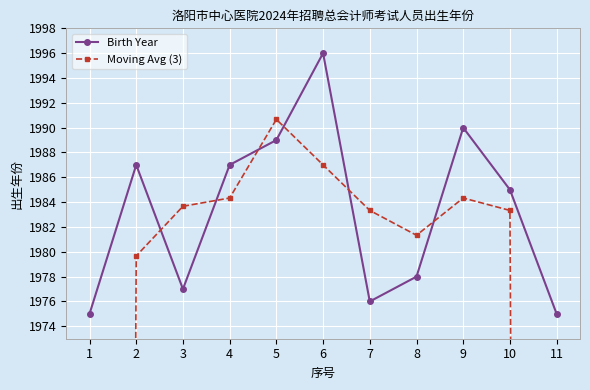

How many intersections are there between Birth Year and Moving Avg (3)?

6